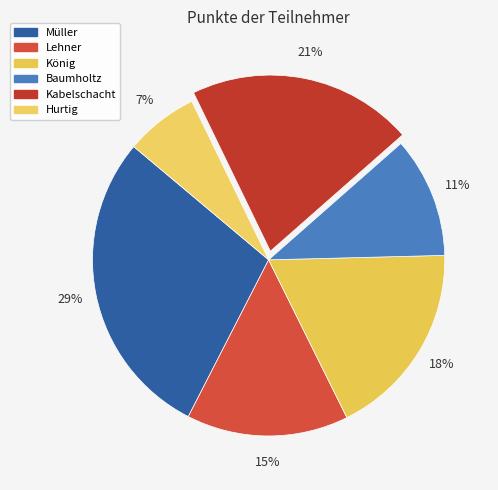

Which category has the biggest portion of the pie?

Müller